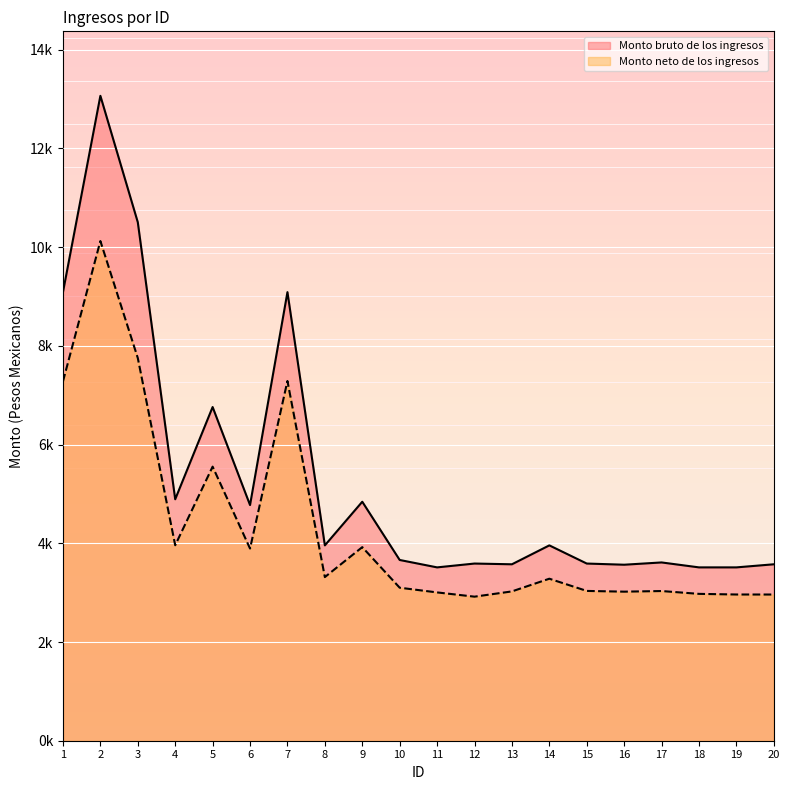

What is the sum of all Monto bruto de los ingresos values?

106630.9